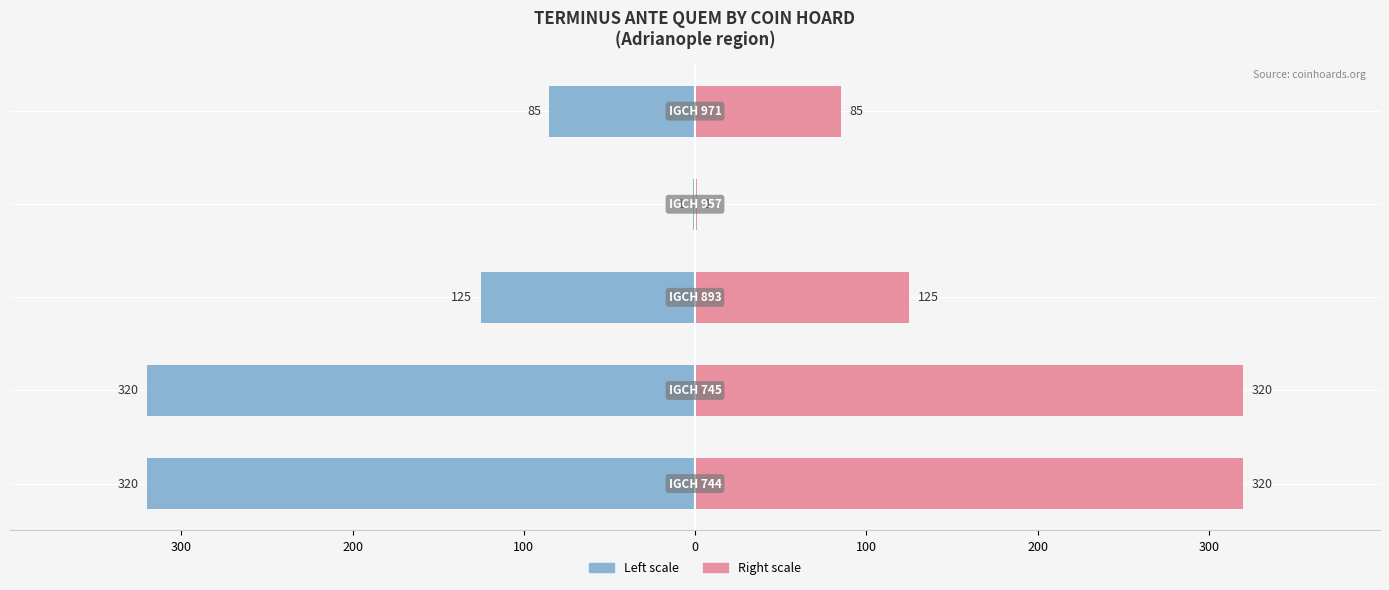

The Terminus Ante Quem (right) series shows 320 at 300. True or false?

True